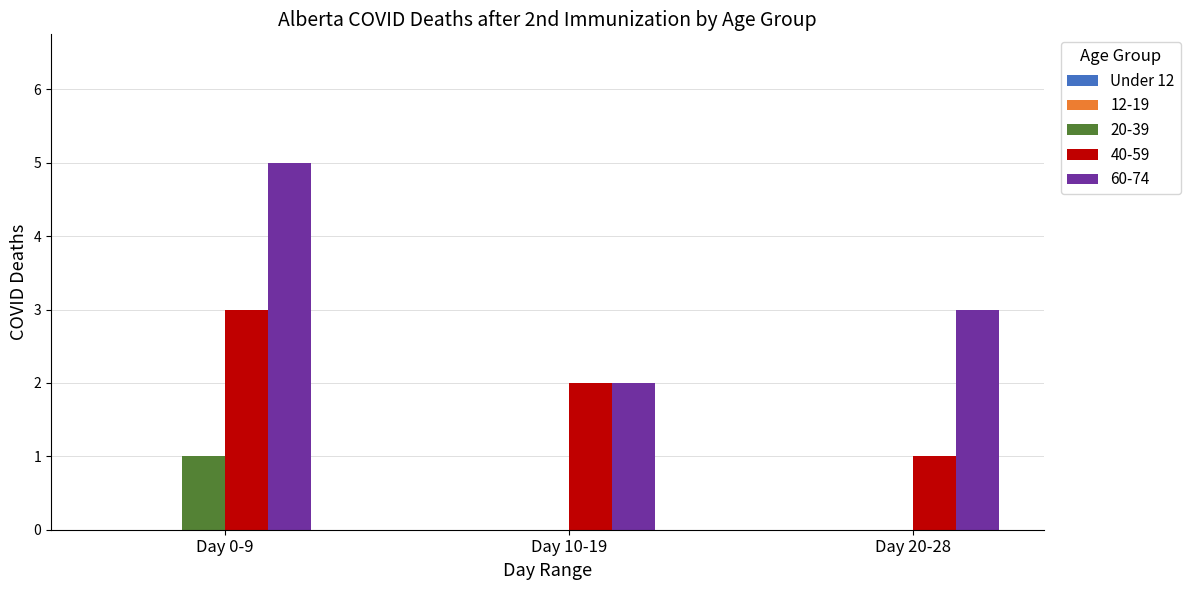

Reading left to right, list all the values displayed in this chart.

20-39: Day 0-9=1	Day 10-19=0	Day 20-28=0
40-59: Day 0-9=3	Day 10-19=2	Day 20-28=1
60-74: Day 0-9=5	Day 10-19=2	Day 20-28=3